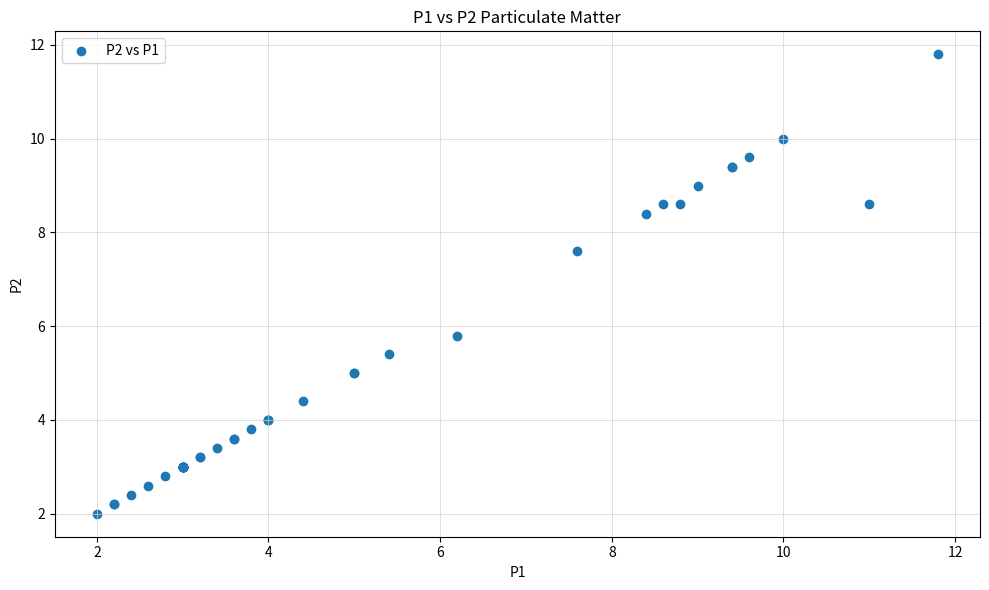

What Y value in the scatter plot is closest to 6?

5.8